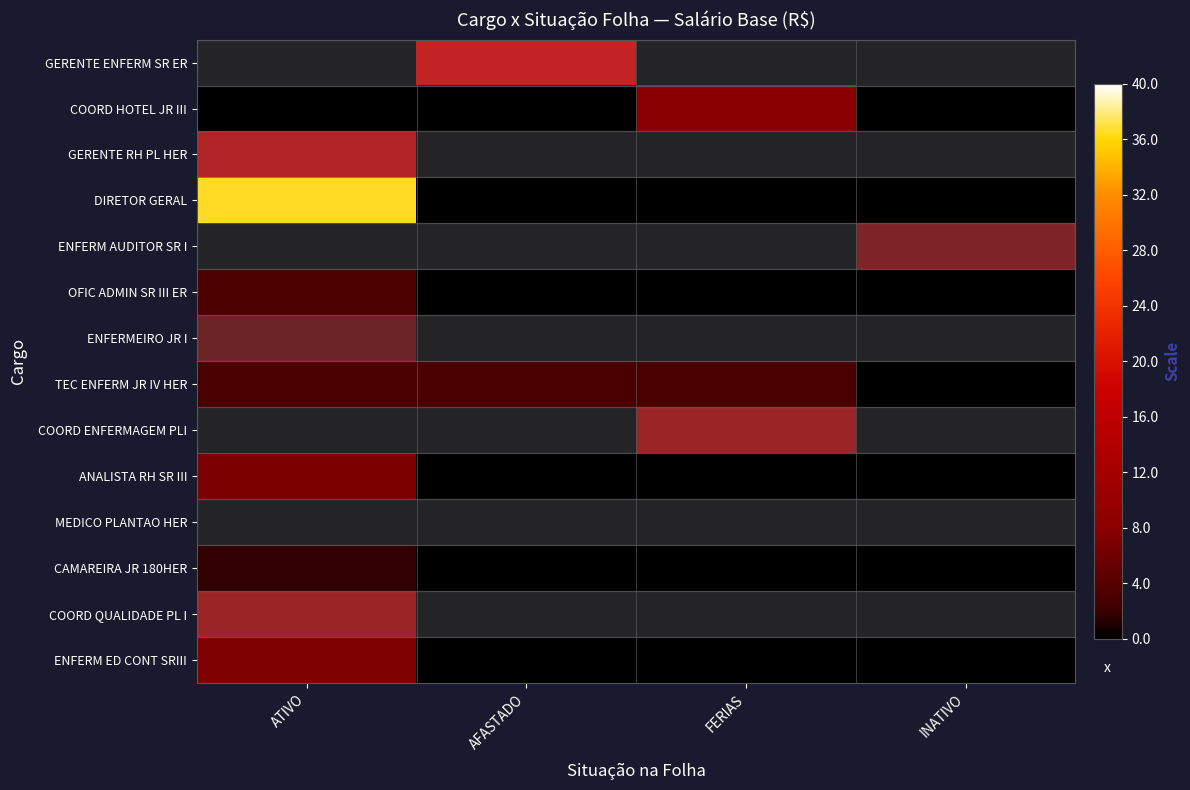

What is the total value across all series at FERIAS?

20.2